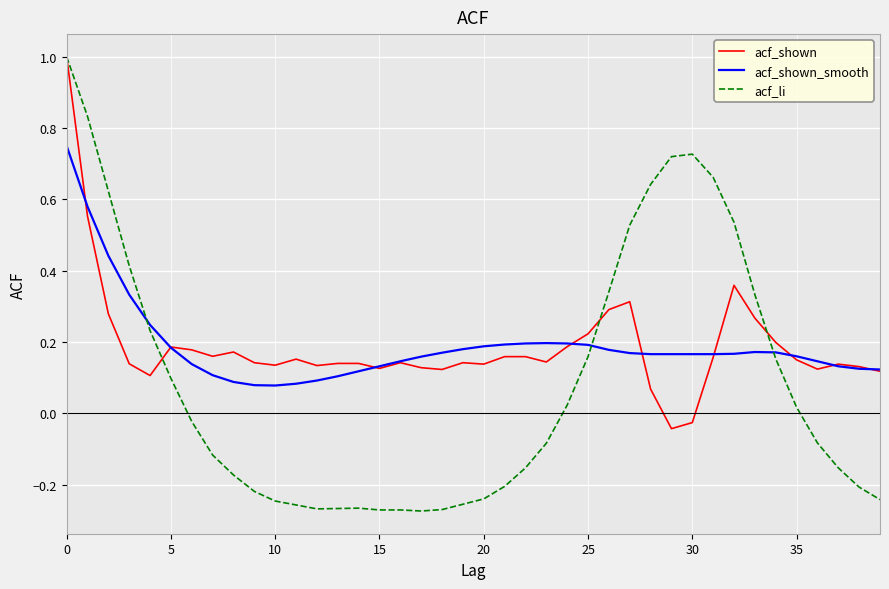

How many lines are shown in the chart?

3